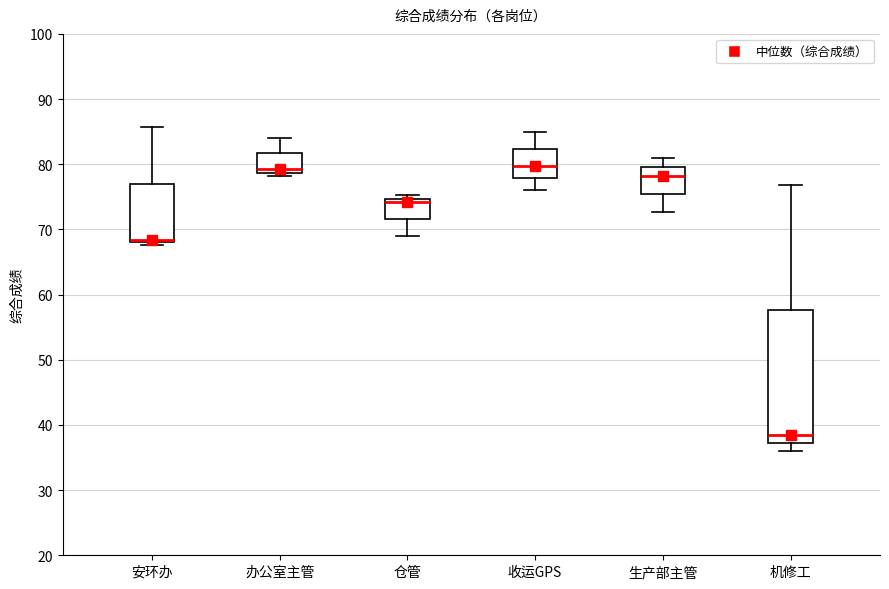

Which box is the tallest, from its lower edge to its upper edge?

机修工